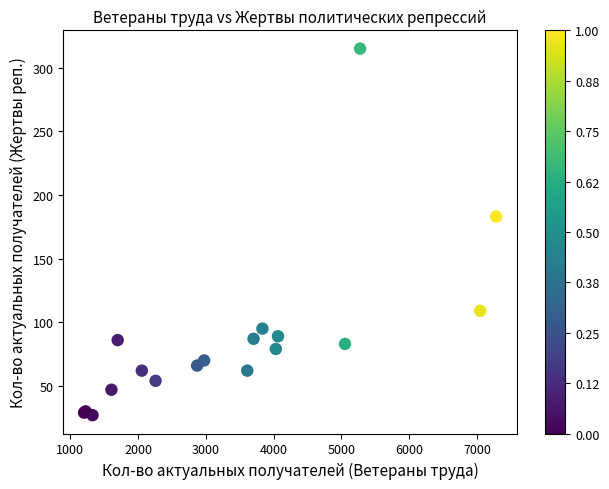

What Y value in the scatter plot is closest to 171?

183